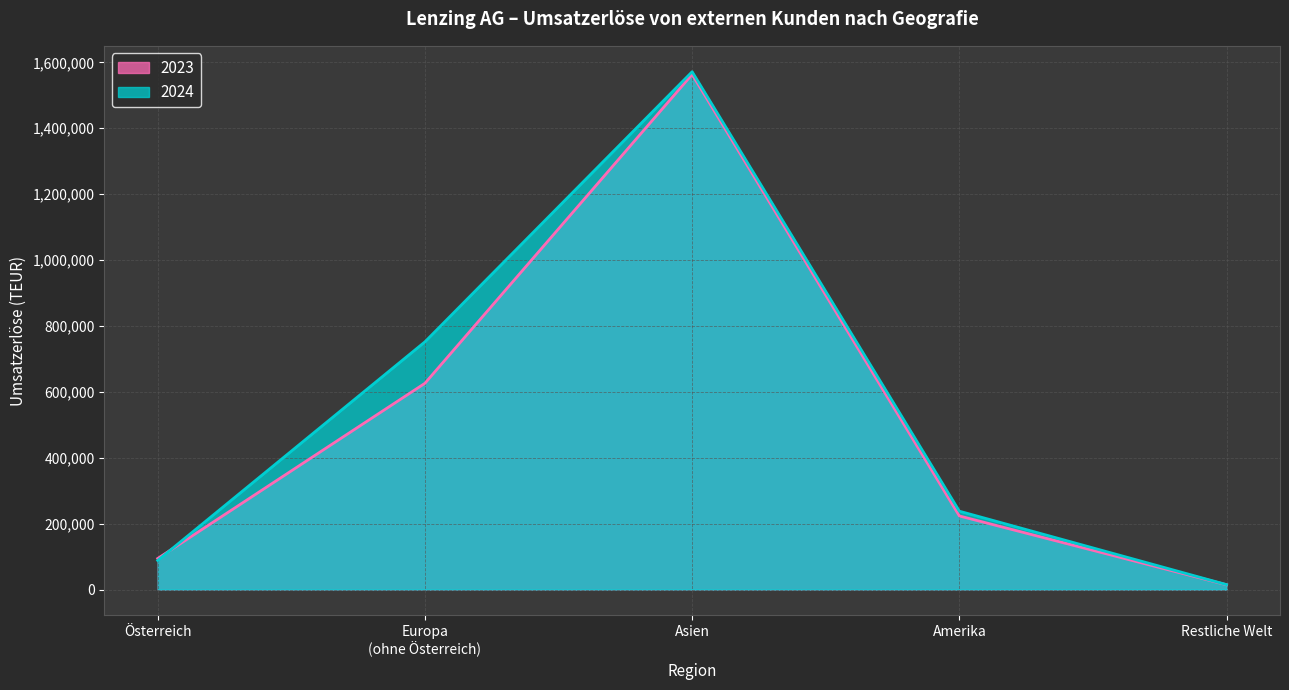

Which series ends up on top after the final intersection of 2023 and 2024?

2024